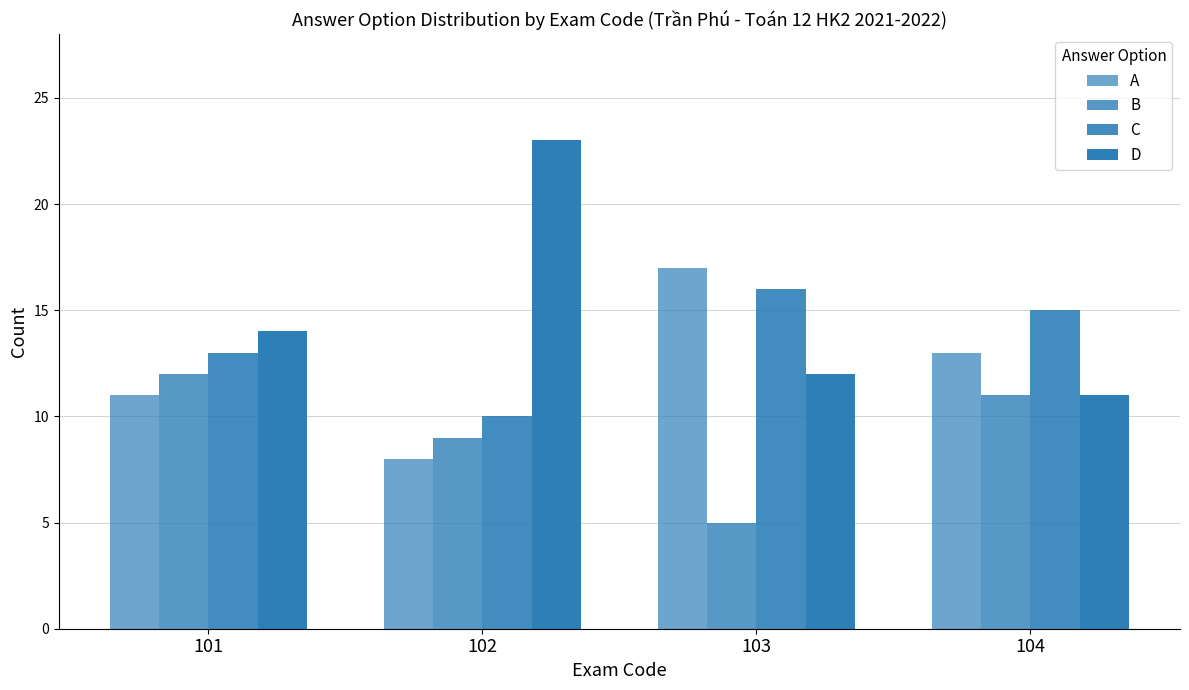

At 101, list the series in order from largest to smallest.

D, C, B, A